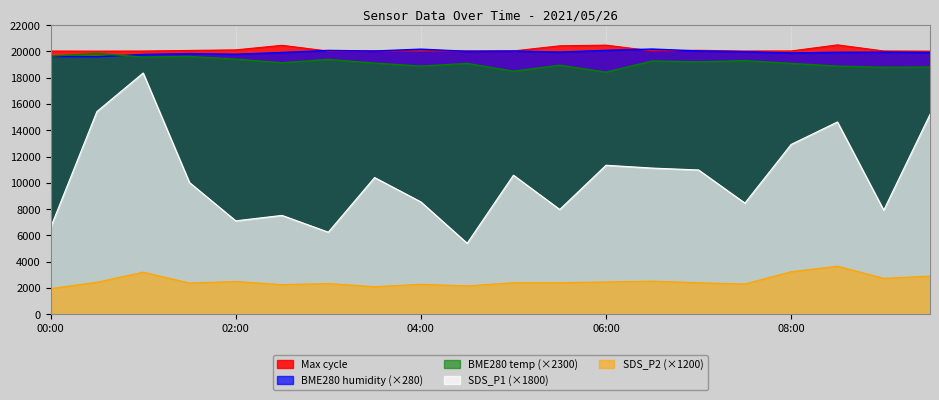

Between 04:00 and 07:00, which series saw the biggest shift?

SDS_P1